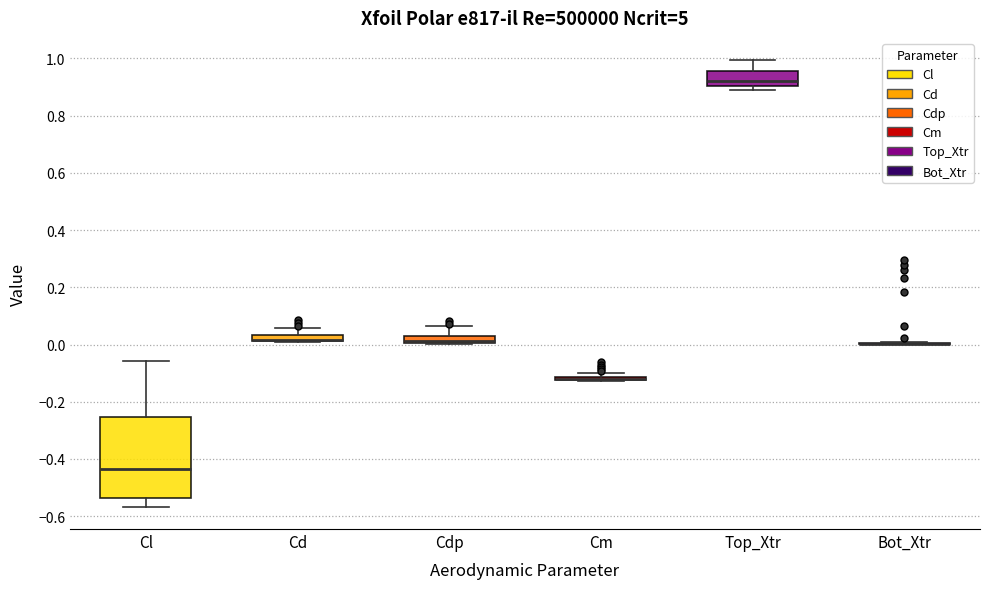

Comparing the boxes themselves (not the whiskers), which one is the tallest?

Cl